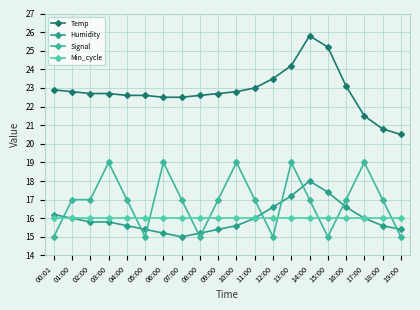

At which label is Temp closest to 23?

11:00